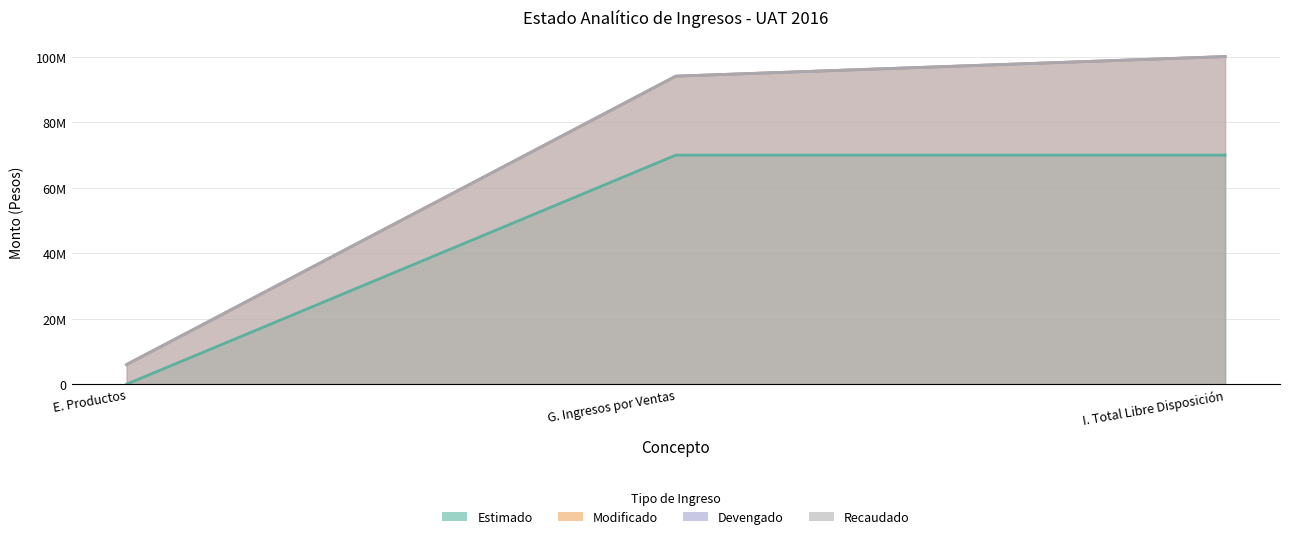

How many series are shown in this chart?

4